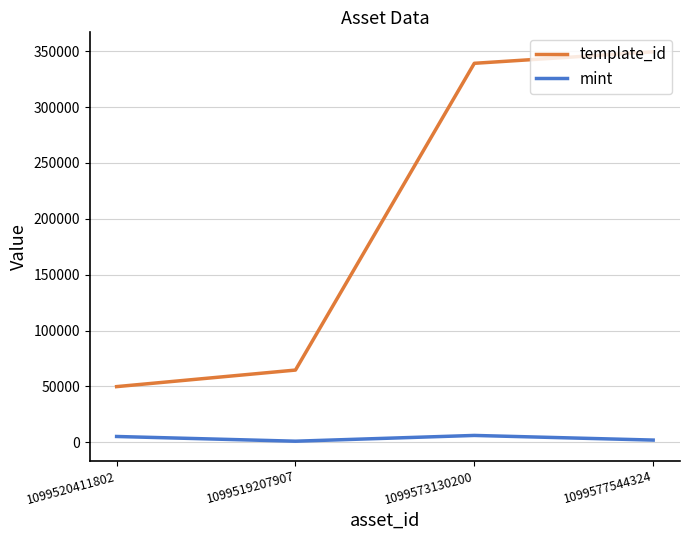

At which label is template_id closest to 199686?

1099519207907